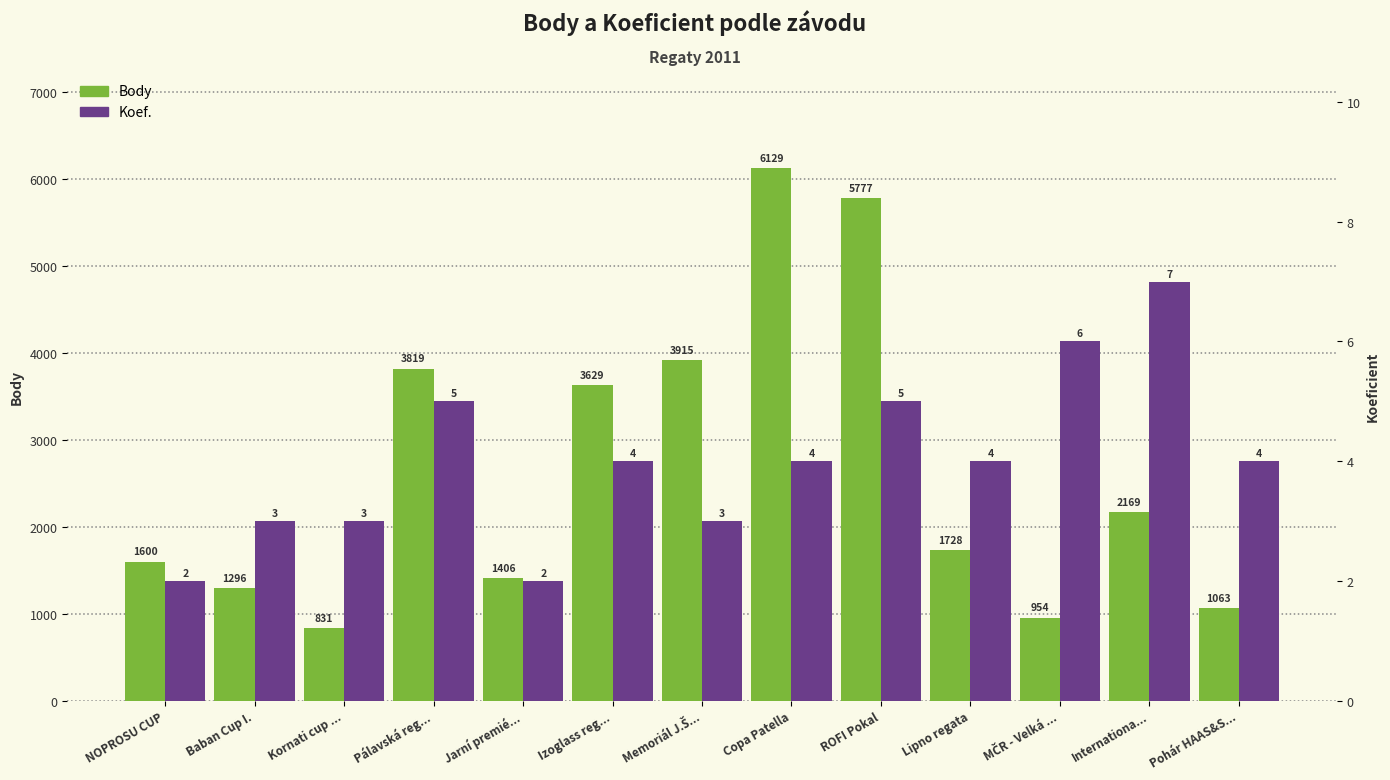

Which series has the largest total across all categories?

Body